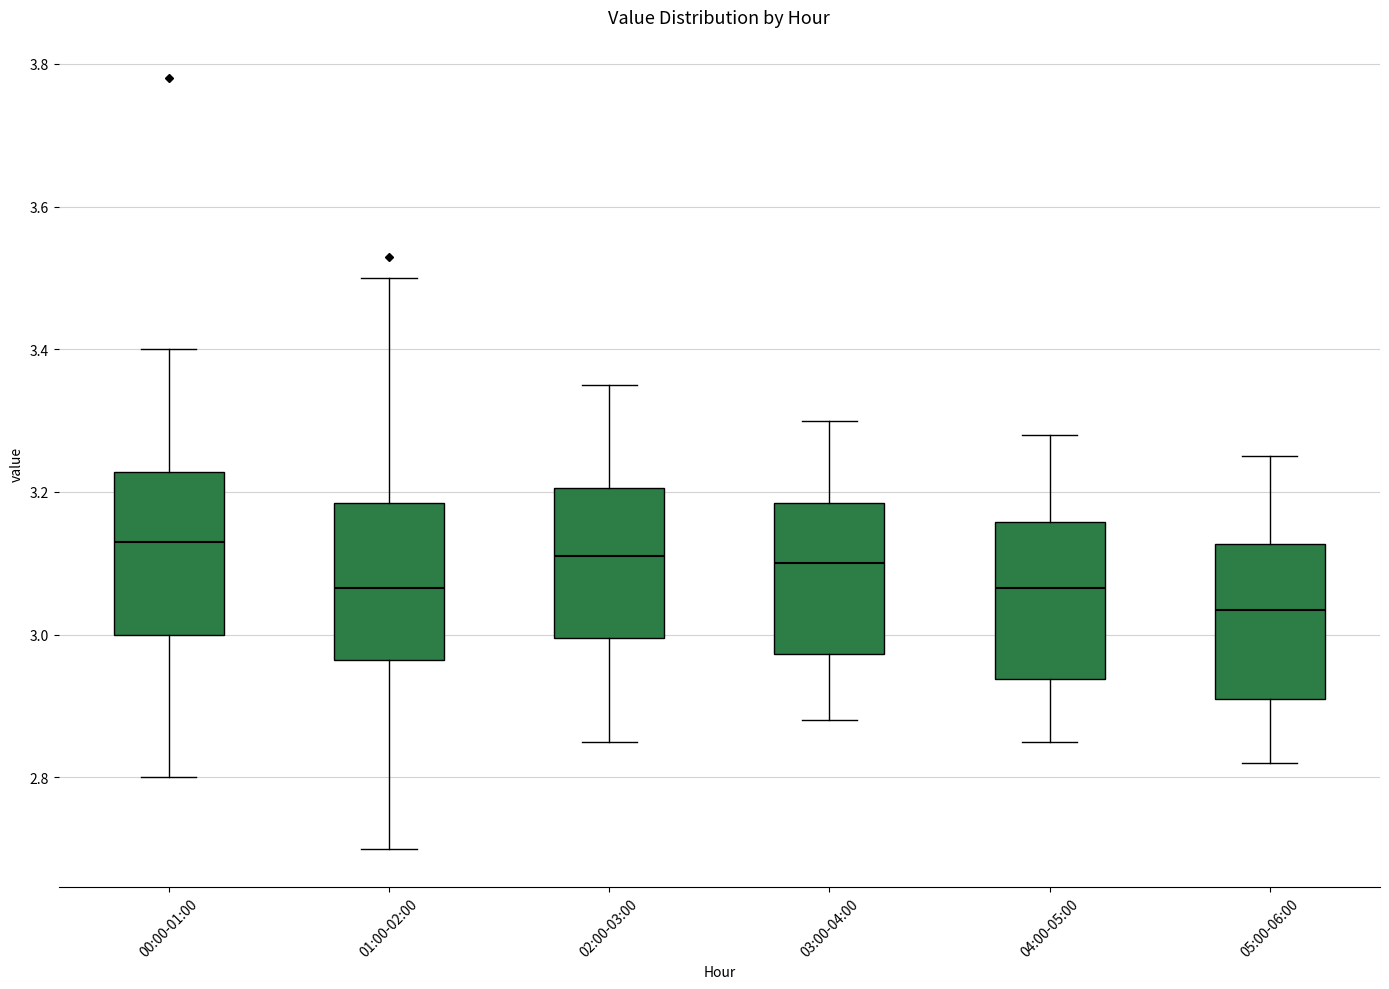

Which box has the lowest median line?

05:00-06:00